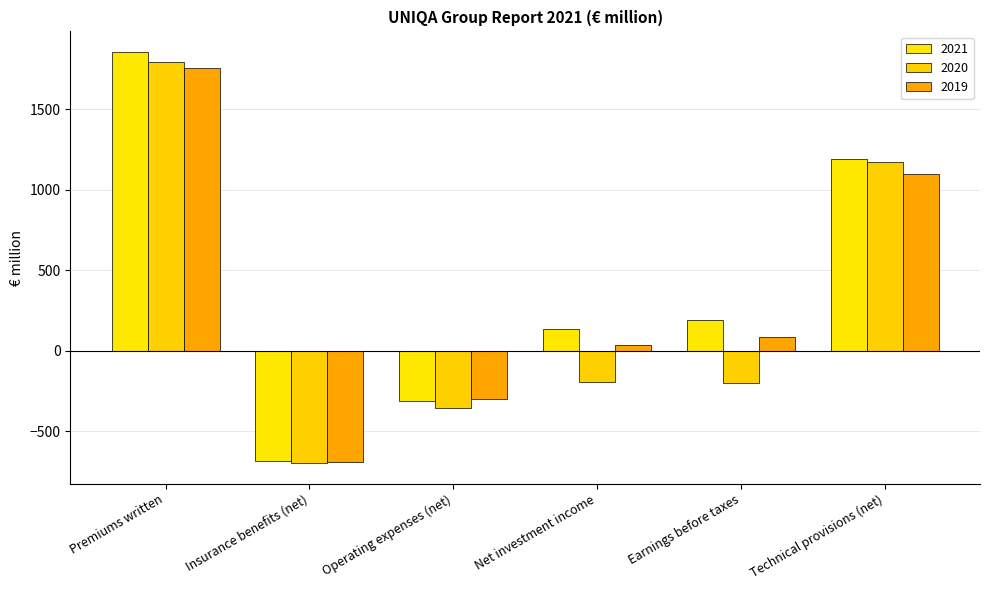

What is the label of the 3rd bar from the left?

Operating expenses (net)